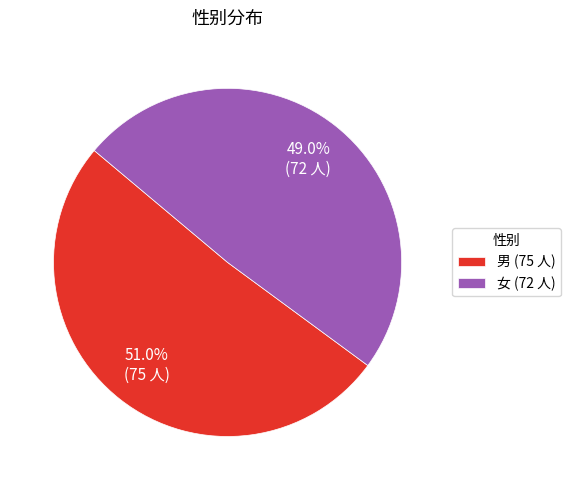

Which category accounts for the majority?

男